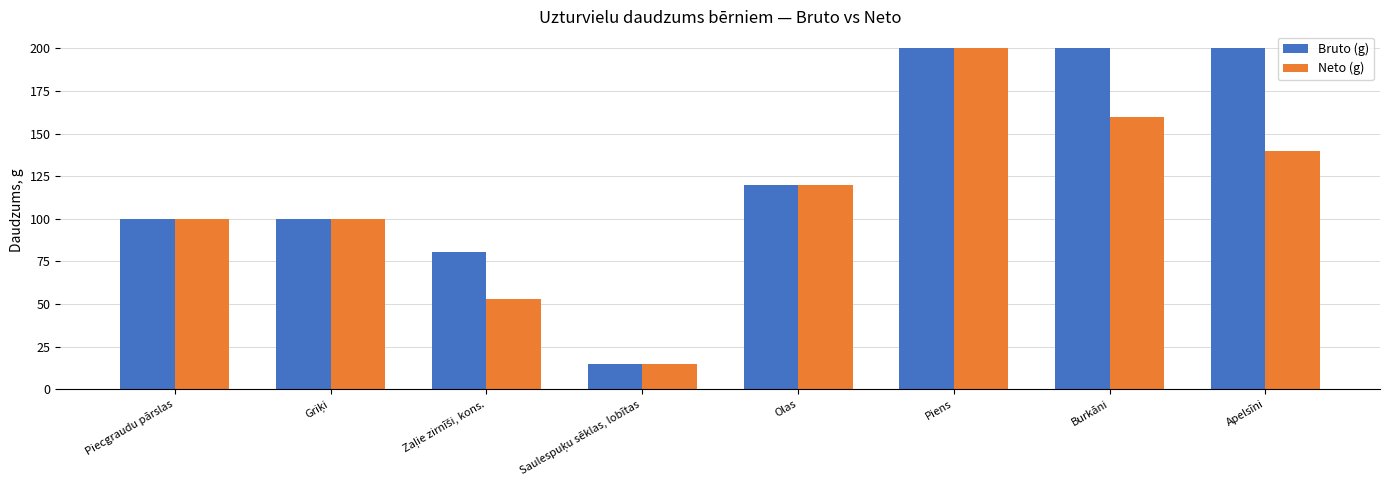

The Neto (g) series shows 100.0 at Piecgraudu pārslas. True or false?

True